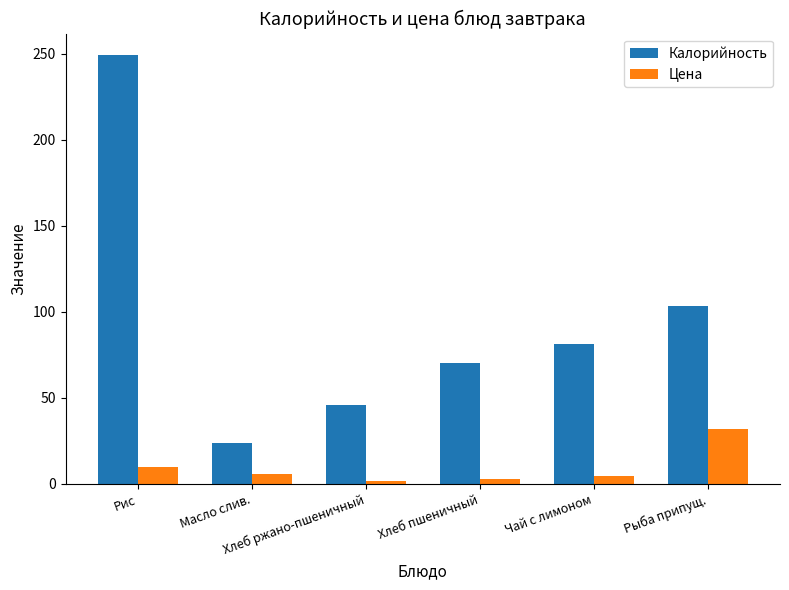

Which series changed the most between Рис and Рыба припущ.?

Калорийность